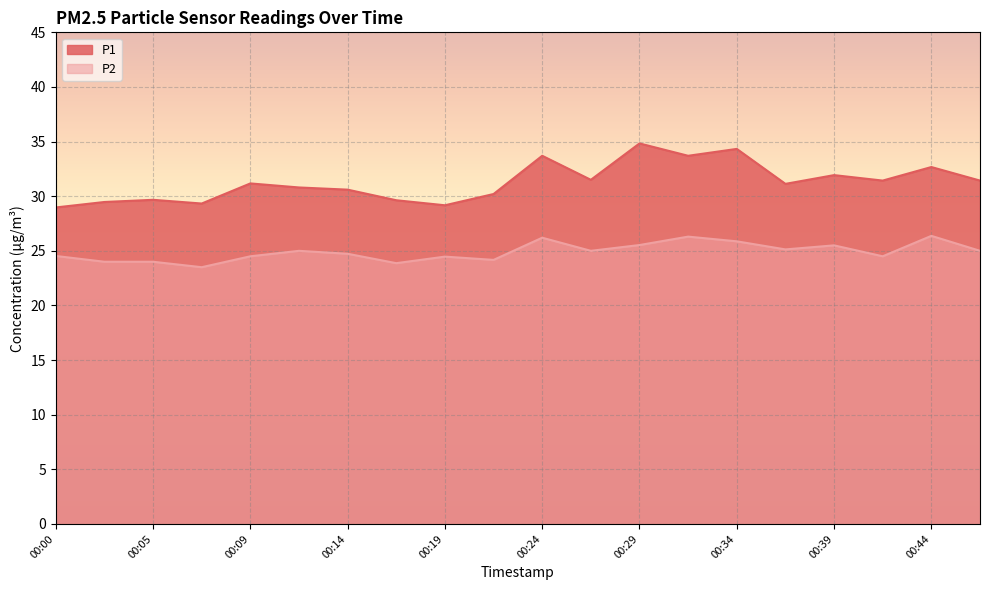

Rank the series by their average value, from highest to lowest.

P1, P2